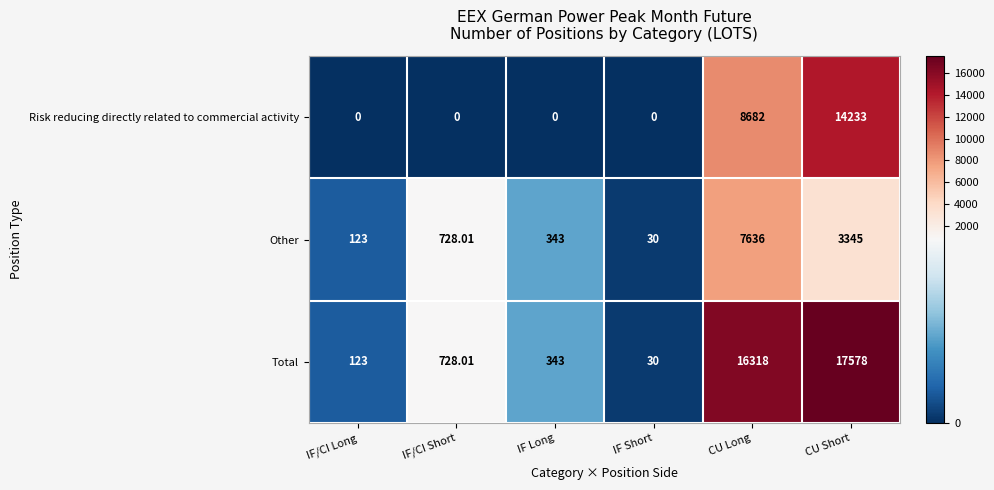

List the labels in order of Other value, largest first.

CU Long, CU Short, IF/CI Short, IF Long, IF/CI Long, IF Short